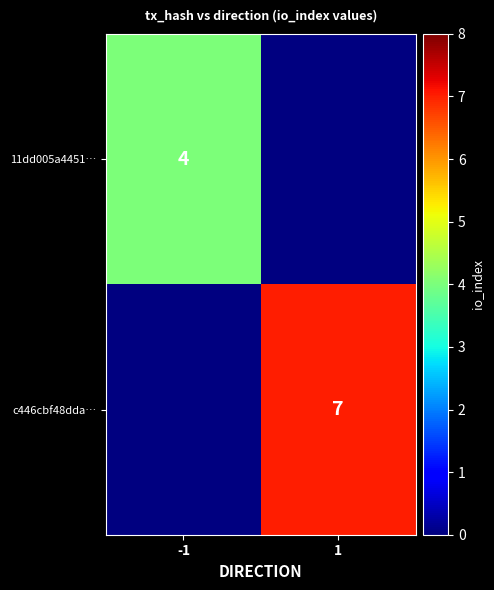

The 11dd005a4451… series shows 4 at -1. True or false?

True